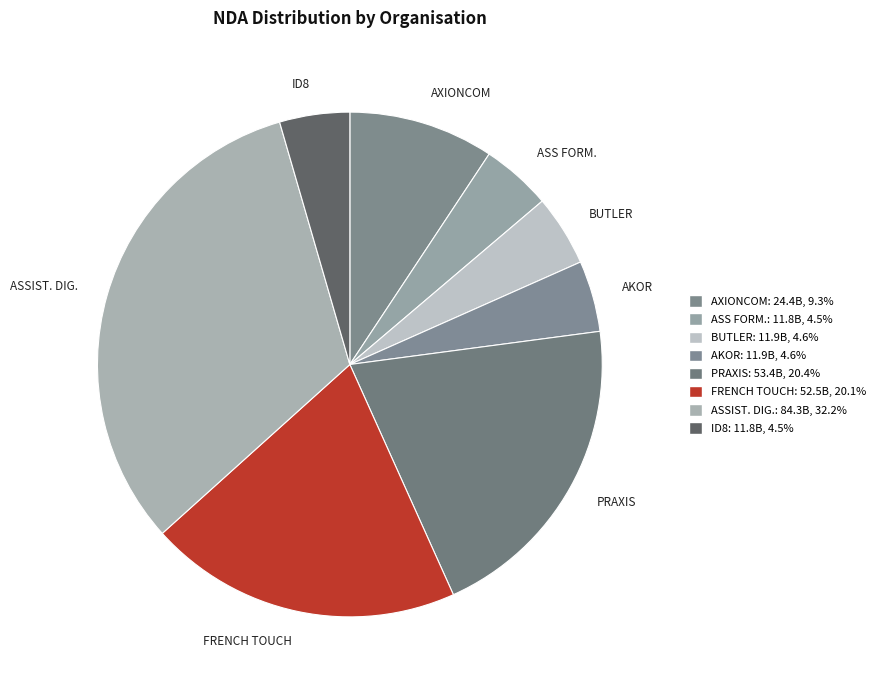

Which slice is the largest?

ASSIST. DIG.